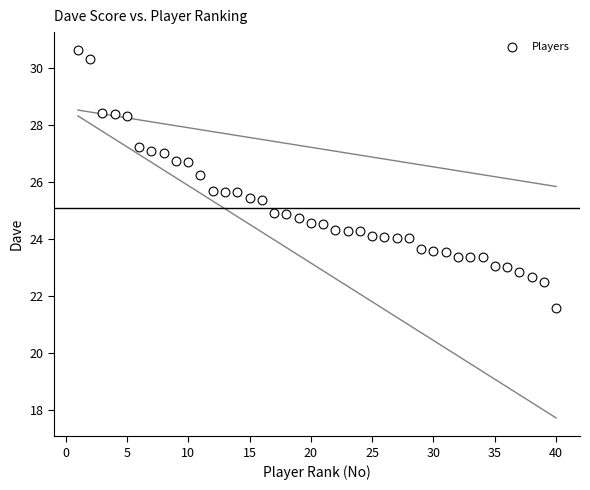

What is the range of X values (max minus min)?

39.0